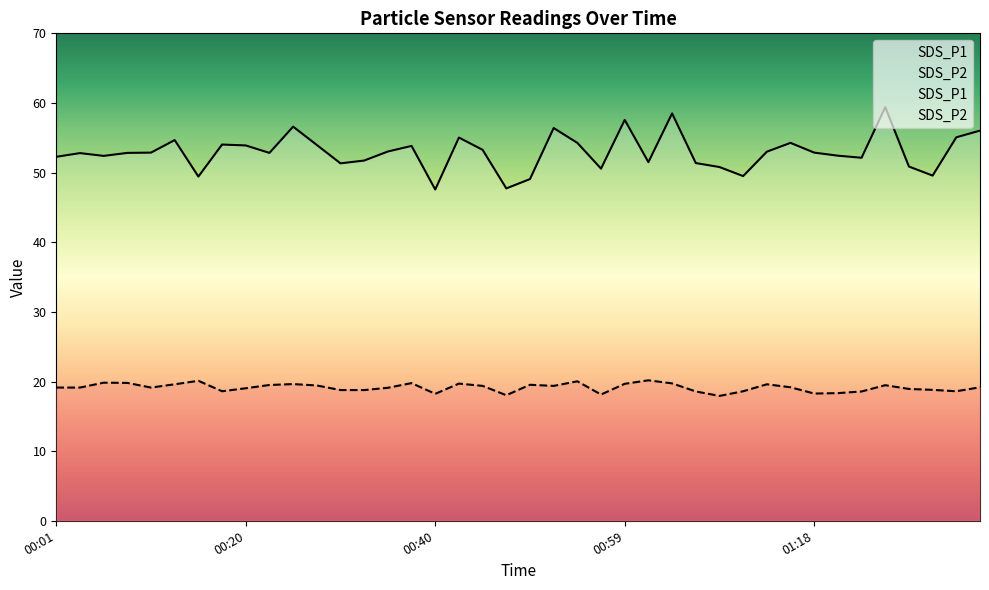

The value of SDS_P1 at 00:59 is 57.6. True or false?

True